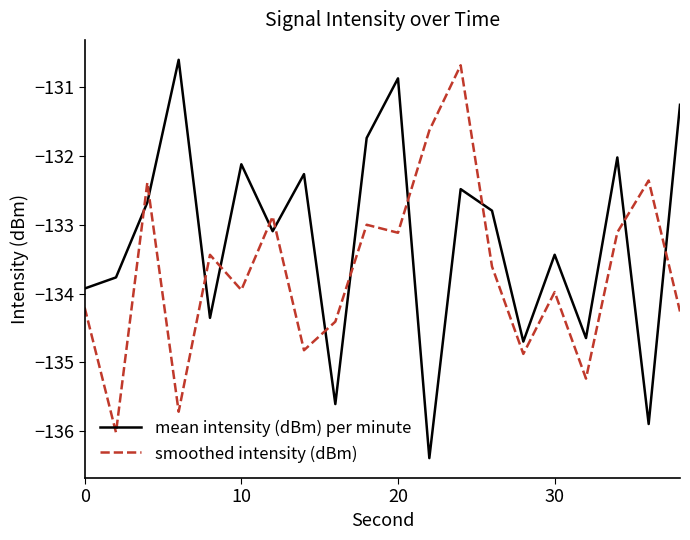

Reading right to left, transcribe all the data shown in this chart.

mean intensity (dBm) per minute: -131.3	-135.9	-132.0	-134.6	-133.4	-134.7	-132.8	-132.5	-136.4	-130.9	-131.7	-135.6	-132.3	-133.1	-132.1	-134.4	-130.6	-132.7	-133.8	-133.9
smoothed intensity (dBm): -134.3	-132.4	-133.1	-135.2	-134.0	-134.9	-133.6	-130.7	-131.6	-133.1	-133.0	-134.4	-134.8	-132.9	-133.9	-133.4	-135.7	-132.4	-136.0	-134.2